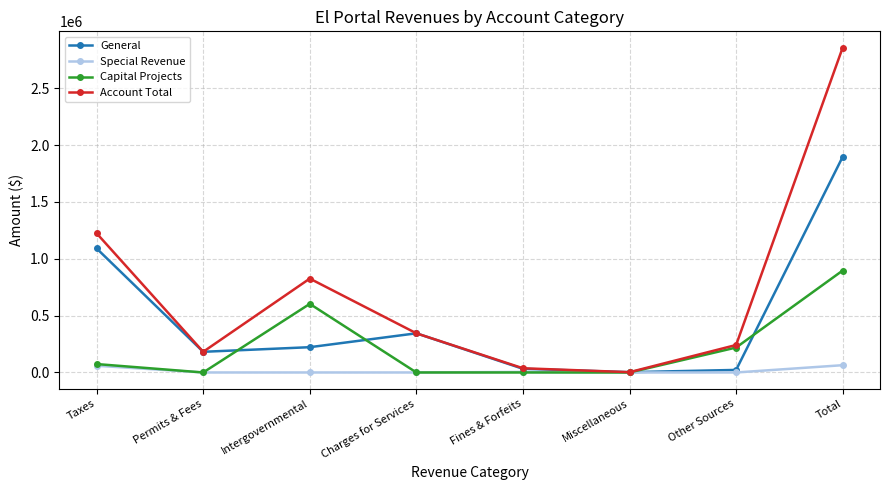

At which category is the sum across all series the highest?

Total